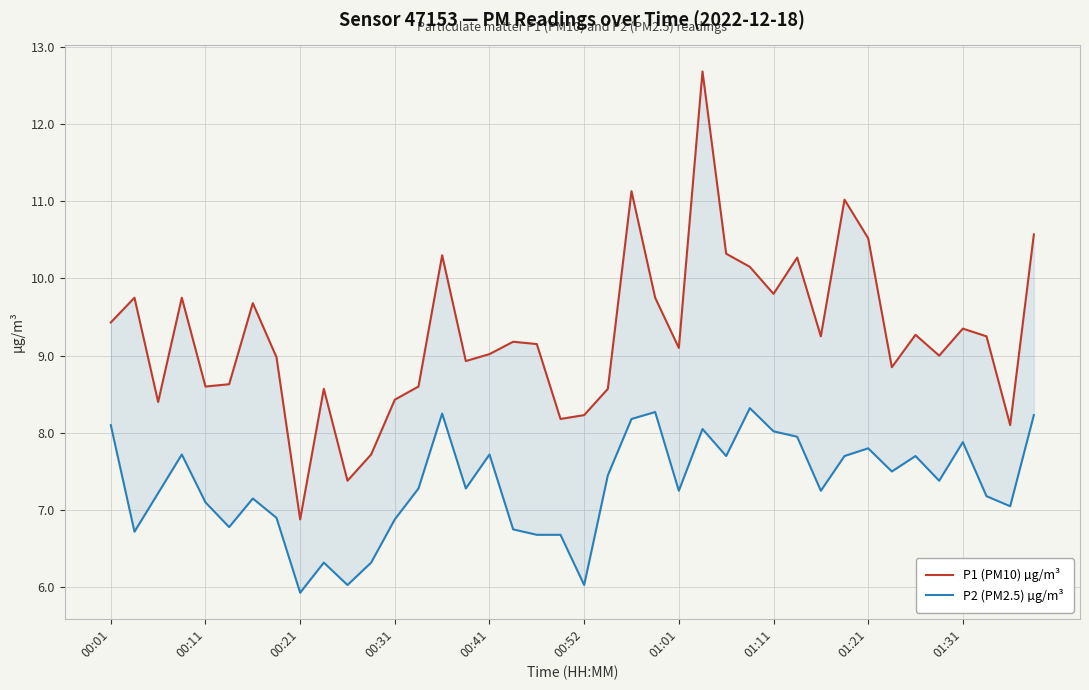

Rank the series by their average value, from lowest to highest.

P2 (PM2.5) µg/m³, P1 (PM10) µg/m³